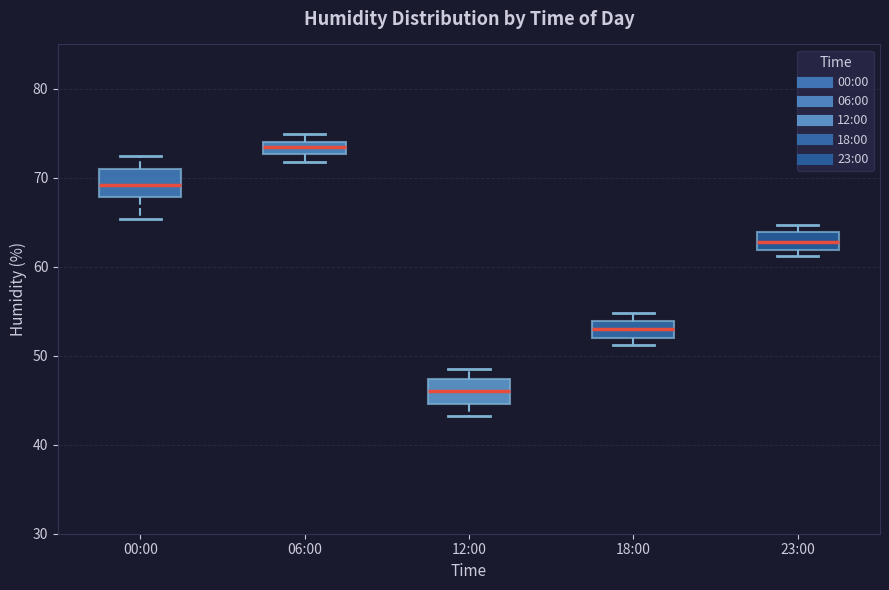

Which box's median line is the highest?

06:00